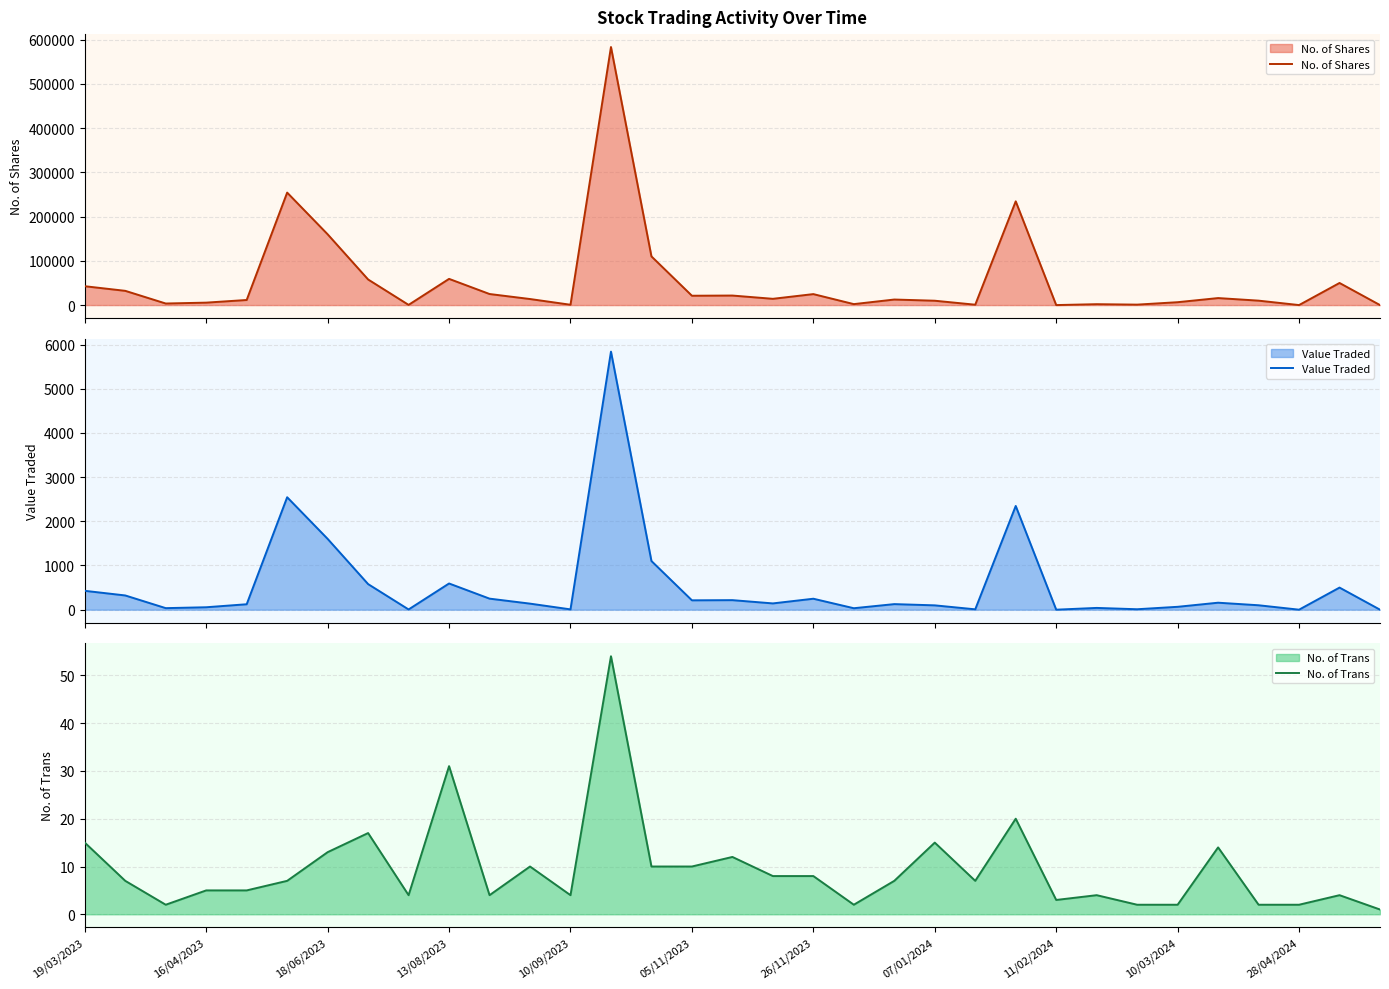

How many data points in No. of Shares are less than 13681?

16